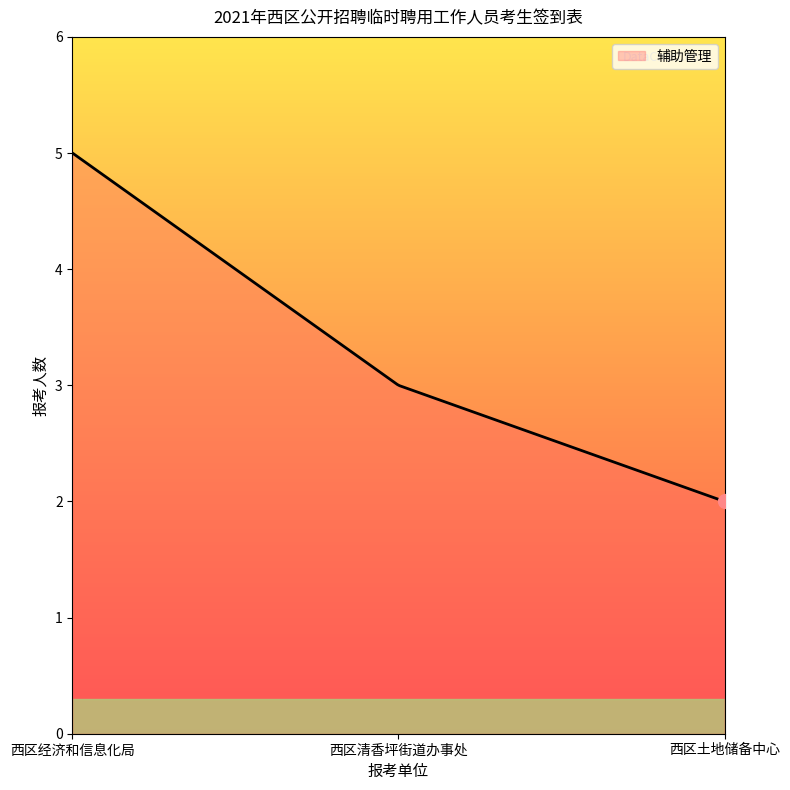

What is the minimum value shown in the chart?

2.0